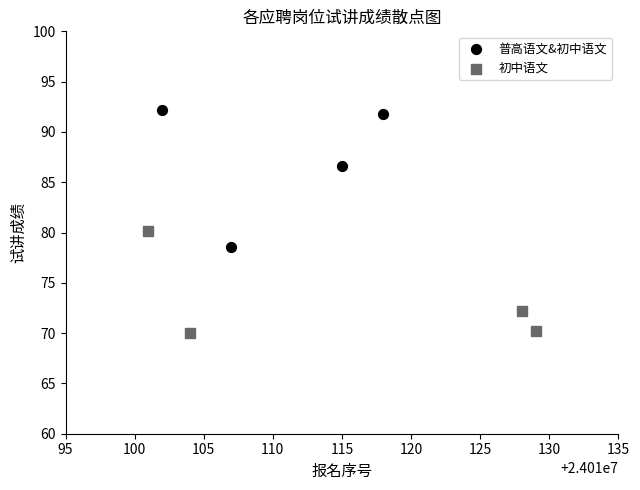

Which series contains the lowest Y value?

初中语文